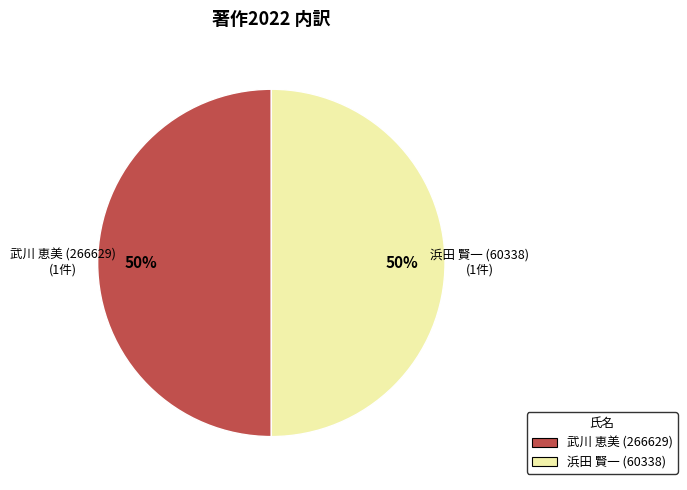

To the nearest percent, what percentage of the pie is 浜田 賢一 (60338)?

50%